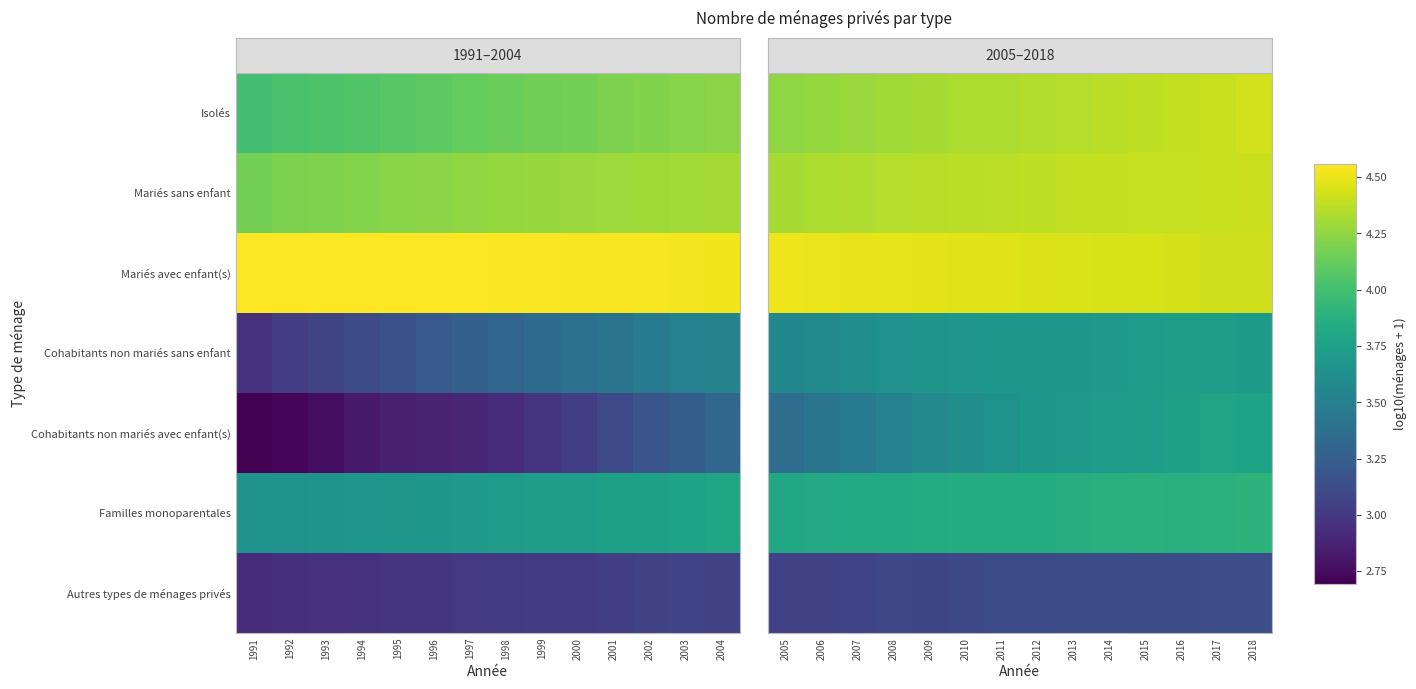

Which category has the lowest value in the Mariés sans enfant series?

2005